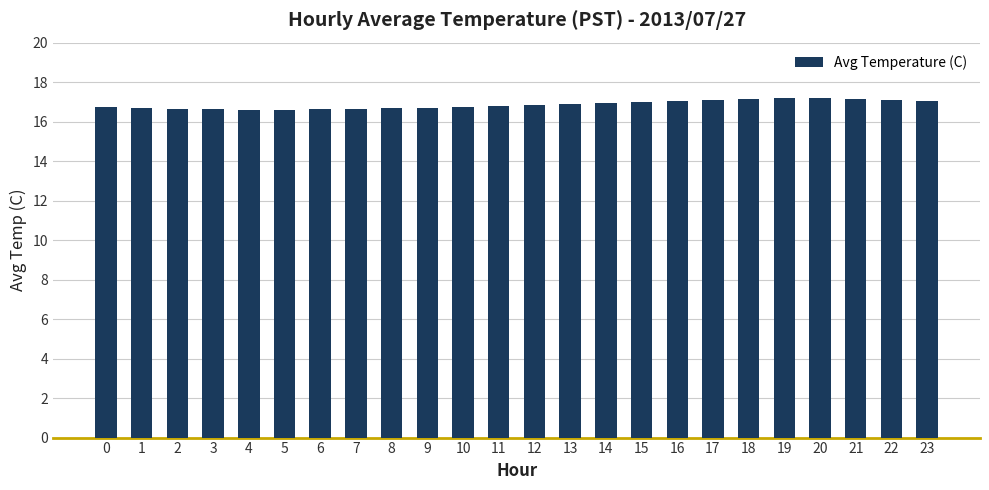

What is the difference between the maximum and second lowest values?

0.6